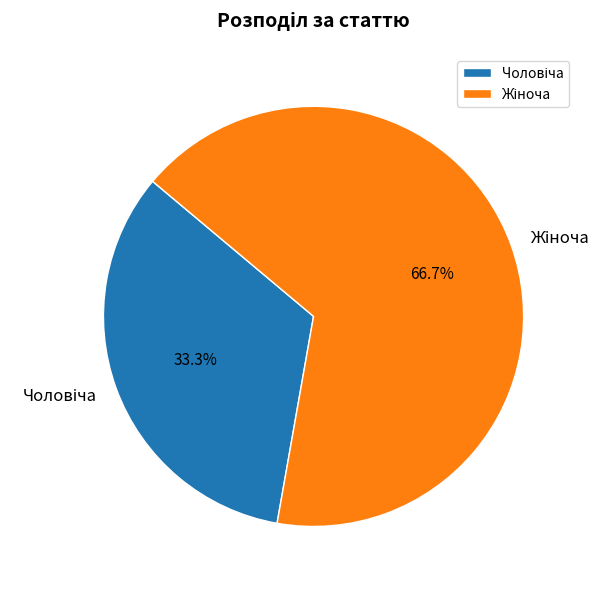

How many segments does this pie chart have?

2